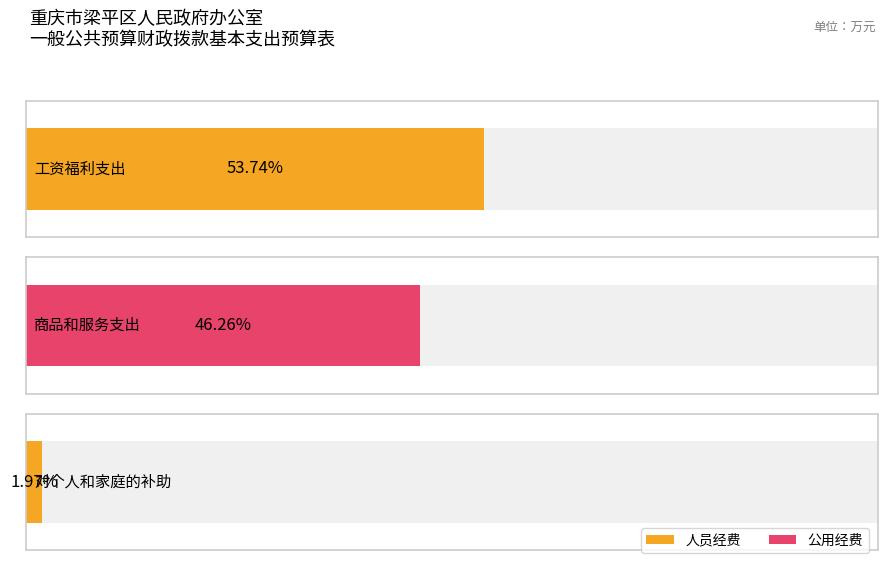

What is the difference between the maximum and minimum values in the 人员经费 series?

545.9